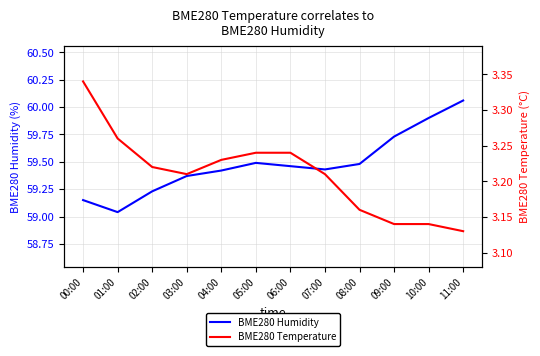

List the labels in order of BME280 Temperature value, largest first.

00:00, 01:00, 05:00, 06:00, 04:00, 02:00, 03:00, 07:00, 08:00, 09:00, 10:00, 11:00